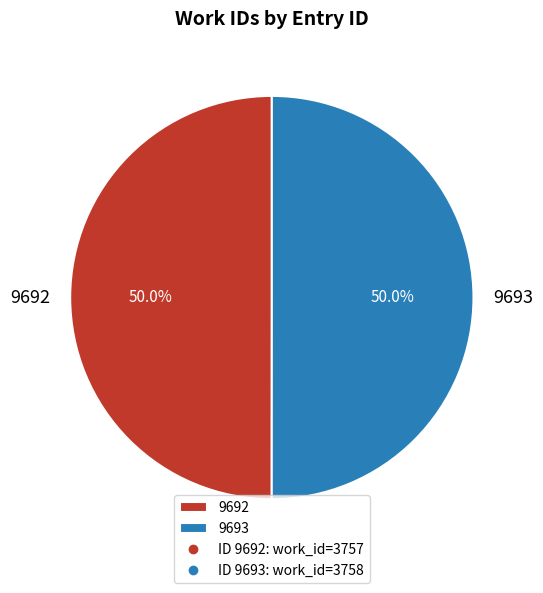

To the nearest percent, what is the combined percentage of 9692 and 9693?

100%